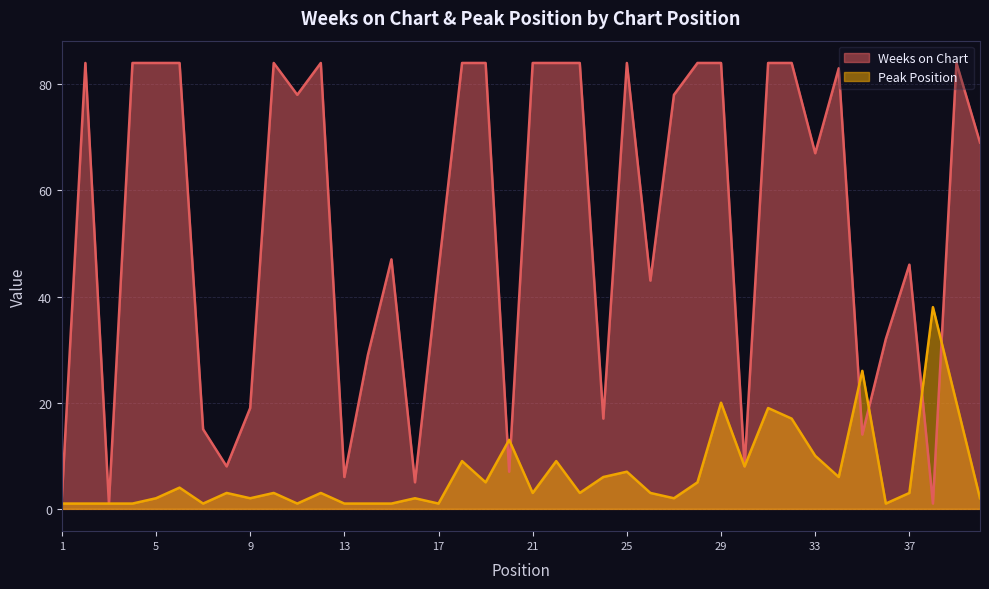

At 35, list the series in order from smallest to largest.

Weeks on Chart, Peak Position